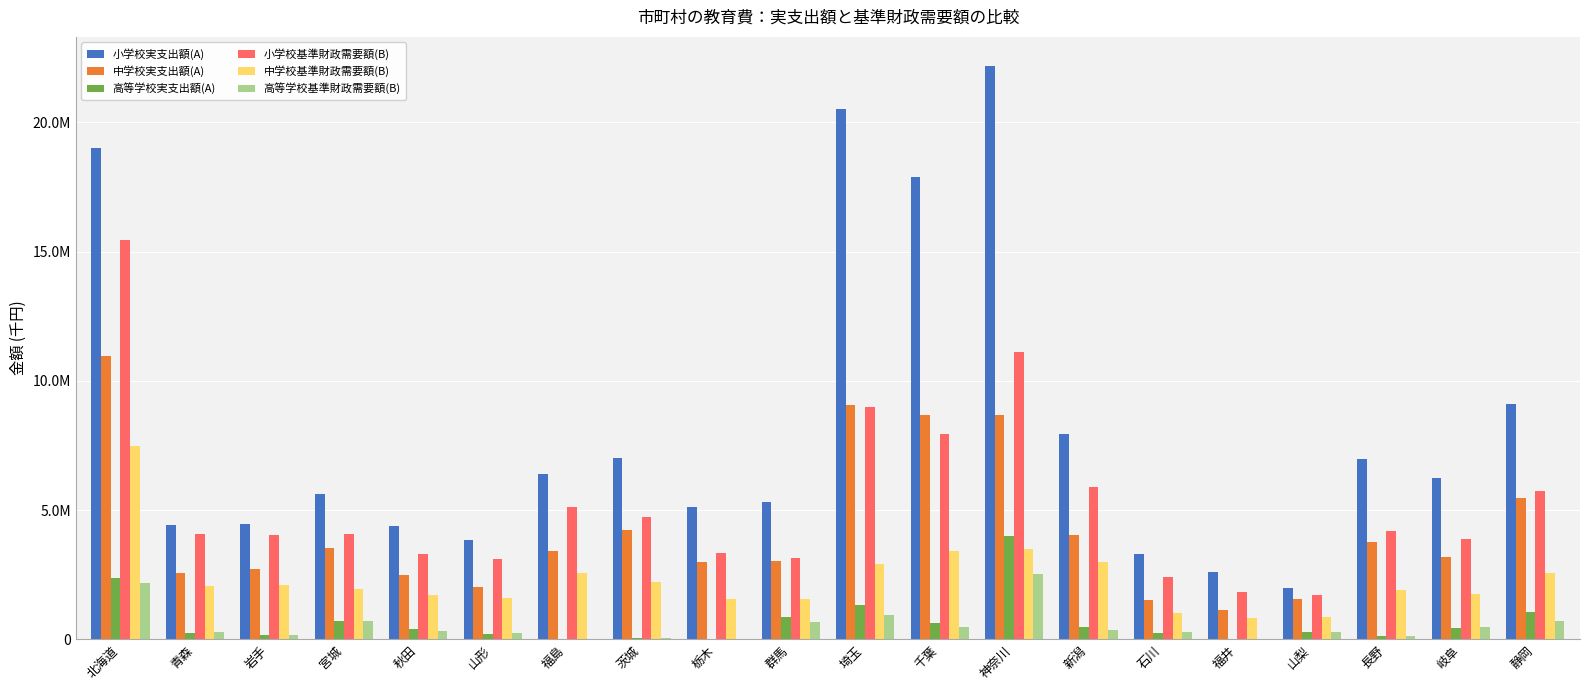

Are the bars grouped side by side (vs. stacked)?

Yes